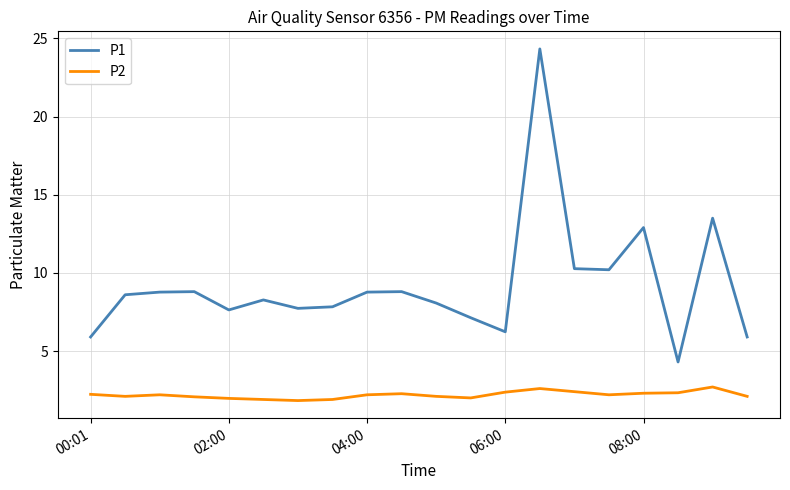

List the series in order of their overall mean, lowest first.

P2, P1